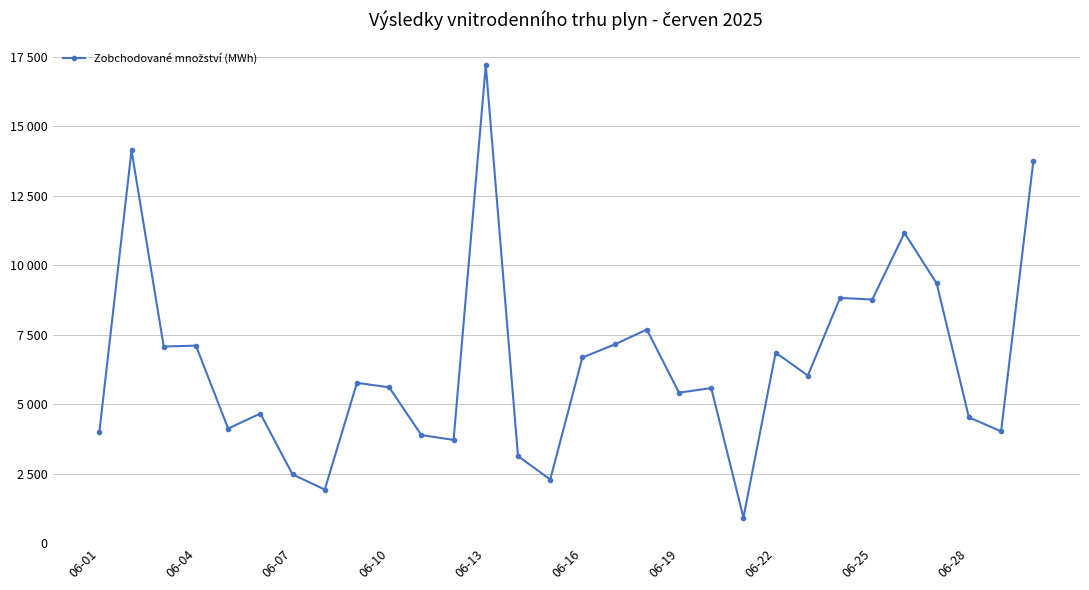

What is the maximum value shown in the chart?

17189.0